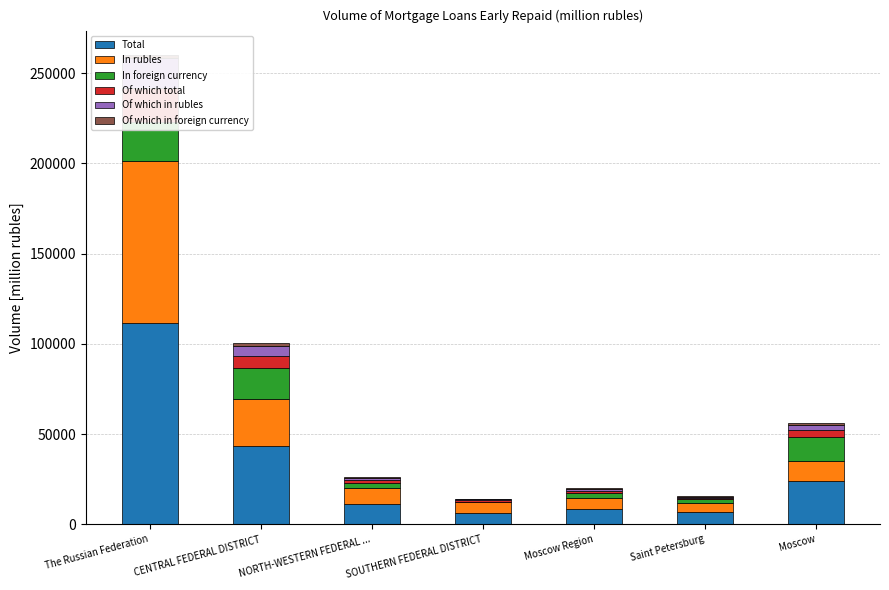

What is the average value of the Total series?

30373